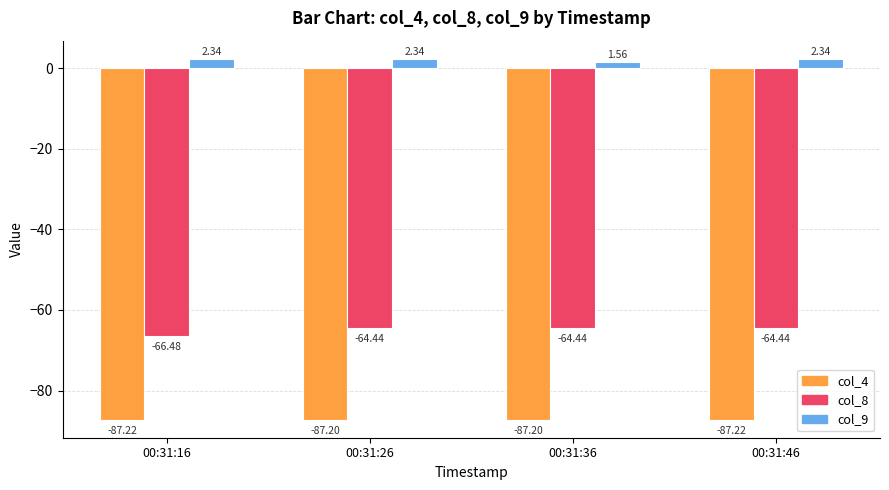

Rank the series by their maximum value, from lowest to highest.

col_4, col_8, col_9